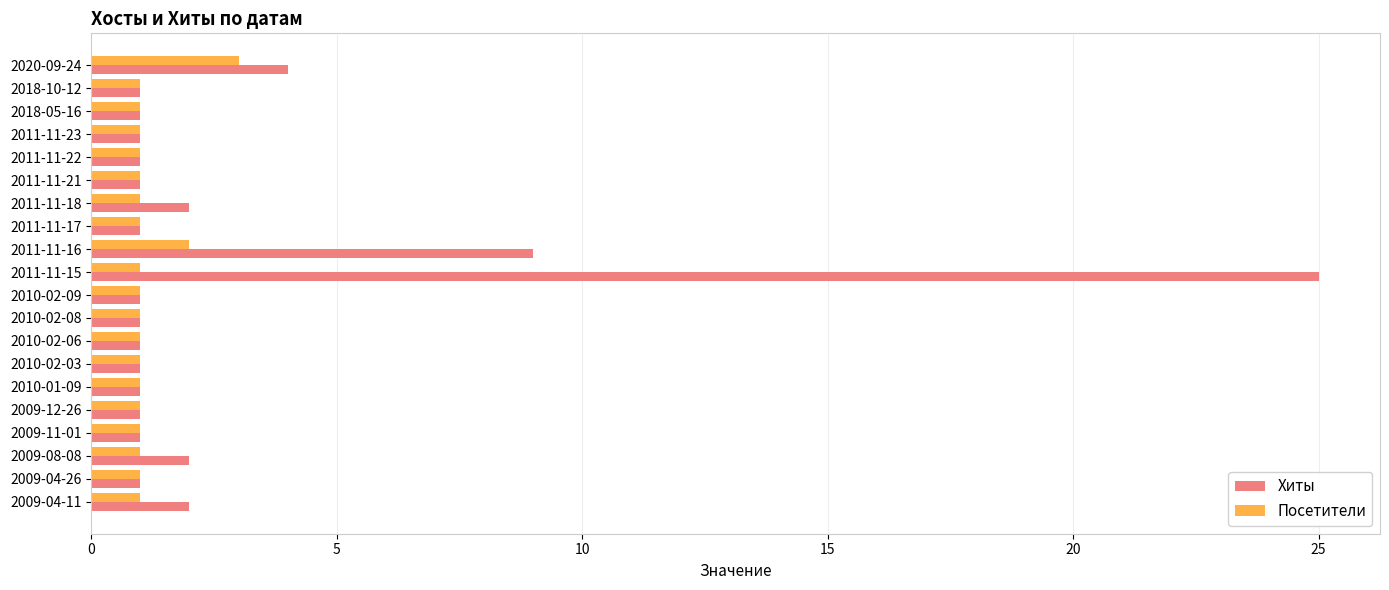

What is the spread (max minus min) of values at 2011-11-16?

7